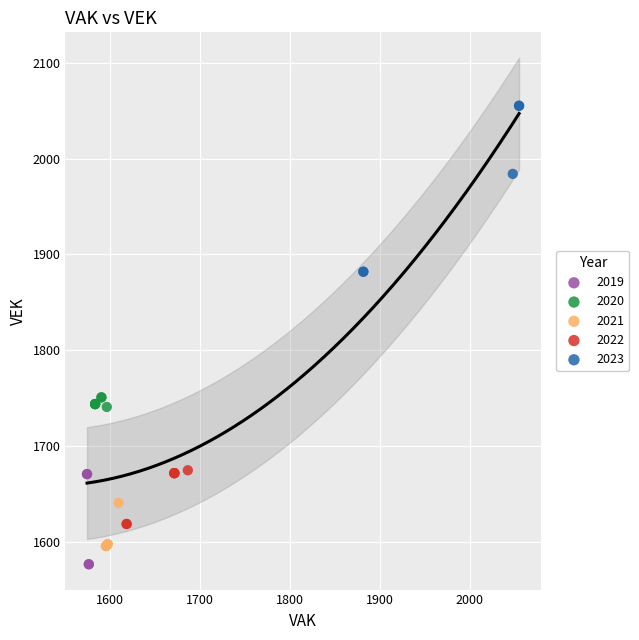

Which series reaches the maximum Y coordinate?

2023